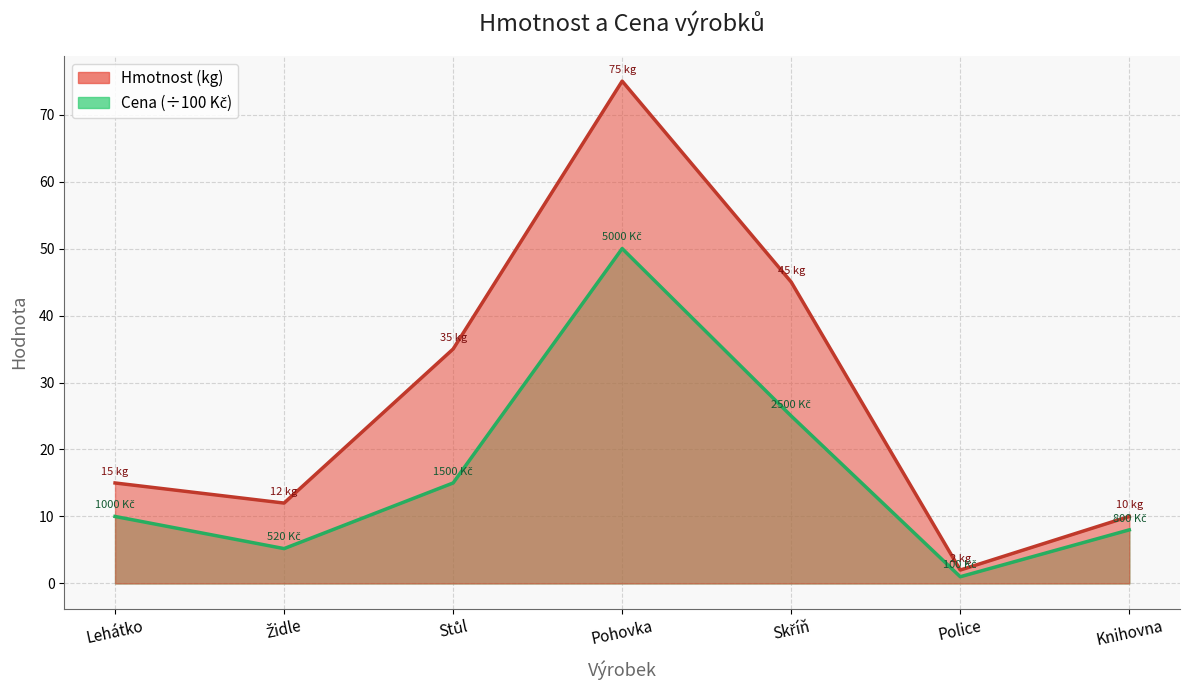

At which category does Hmotnost reach its first local valley?

Židle